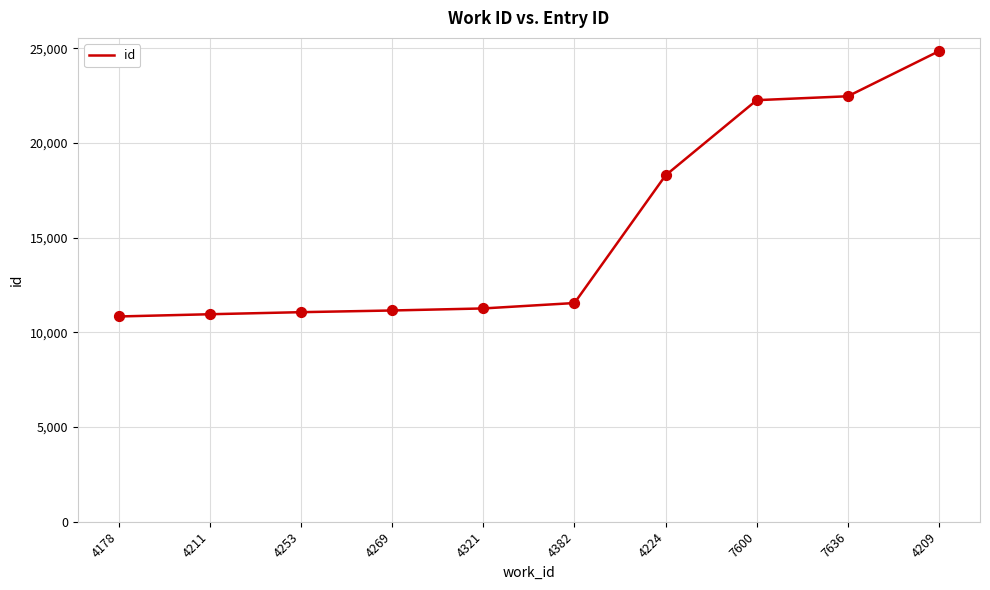

Approximately how many times larger is the value at 4253 compared to 4211?

1.0